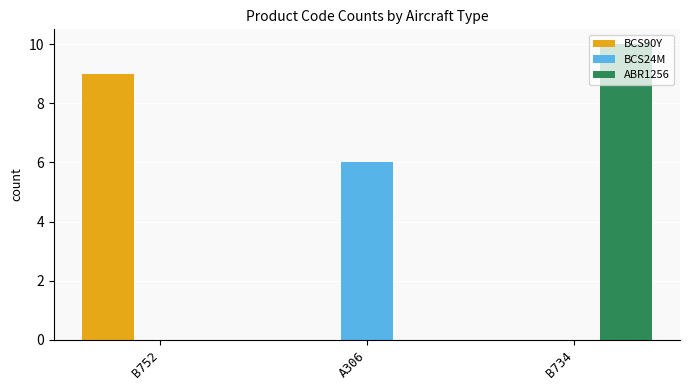

What is the sum of all ABR1256 values?

10